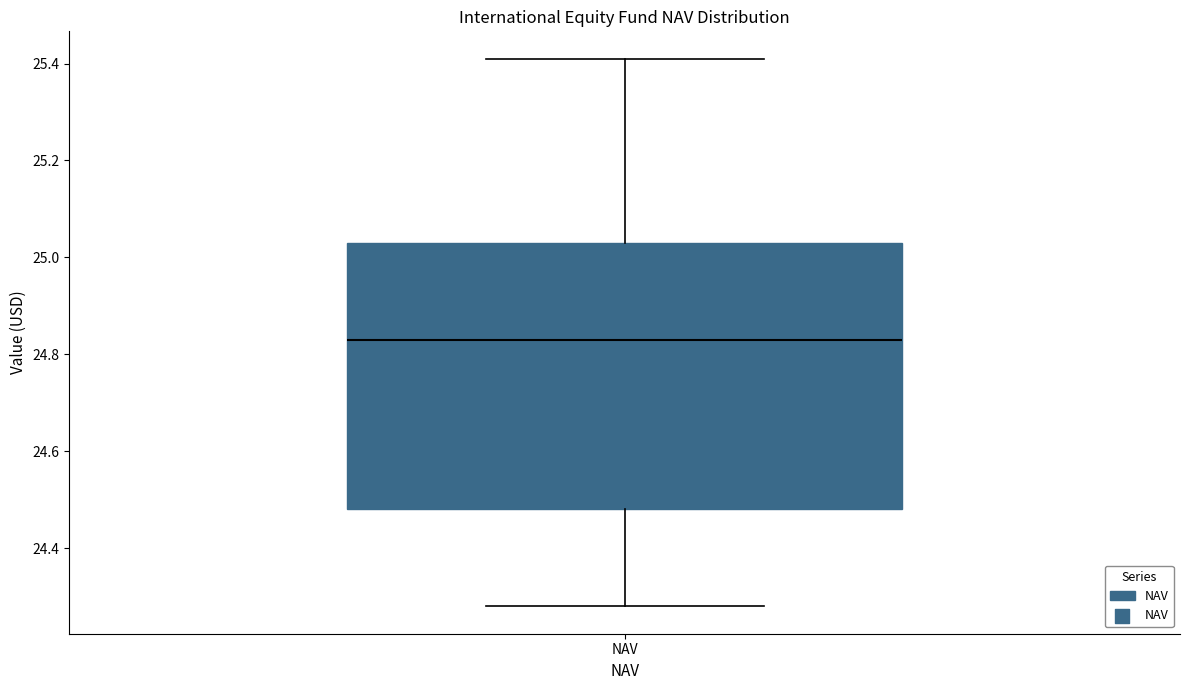

Transcribe this box plot: give where the median line is, the range the box spans, and where the two whiskers end, as read against the y-axis. The values are not printed on the chart, so give them approximately, as read against the axis.

median 24.84, box 24.48 to 25.04, whiskers 24.28 to 25.42